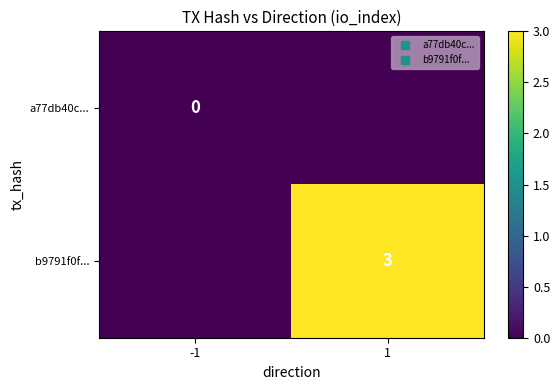

Which series has the largest total across all categories?

b9791f0f...